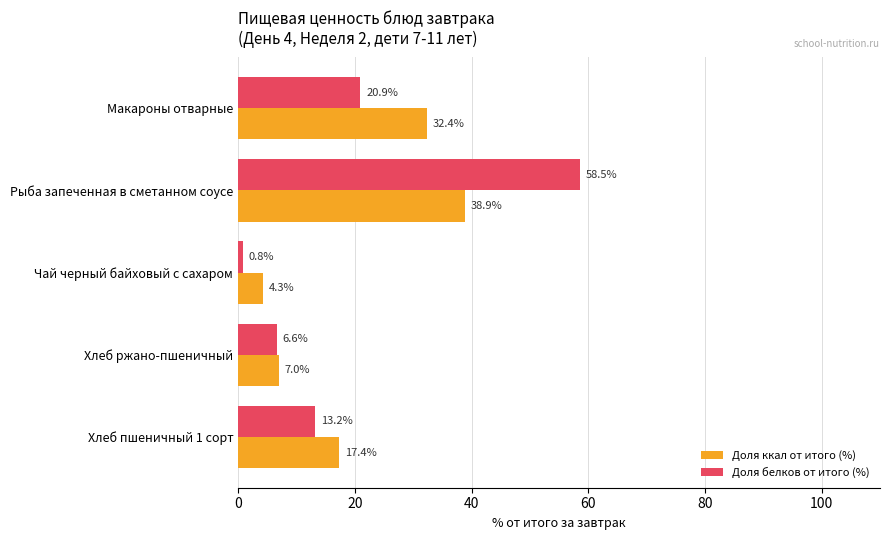

At which label is Доля ккал от итого (%) closest to 21?

Хлеб пшеничный 1 сорт